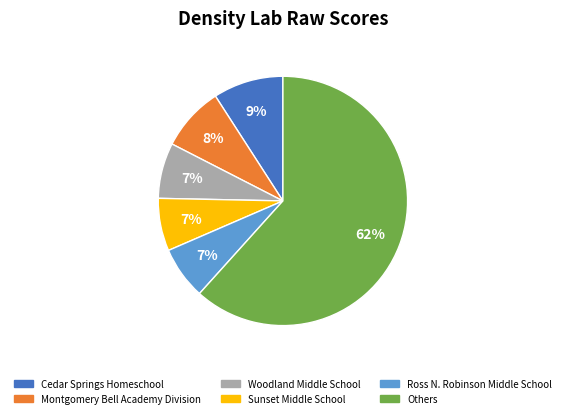

True or false: Others accounts for 62% of the total.

True